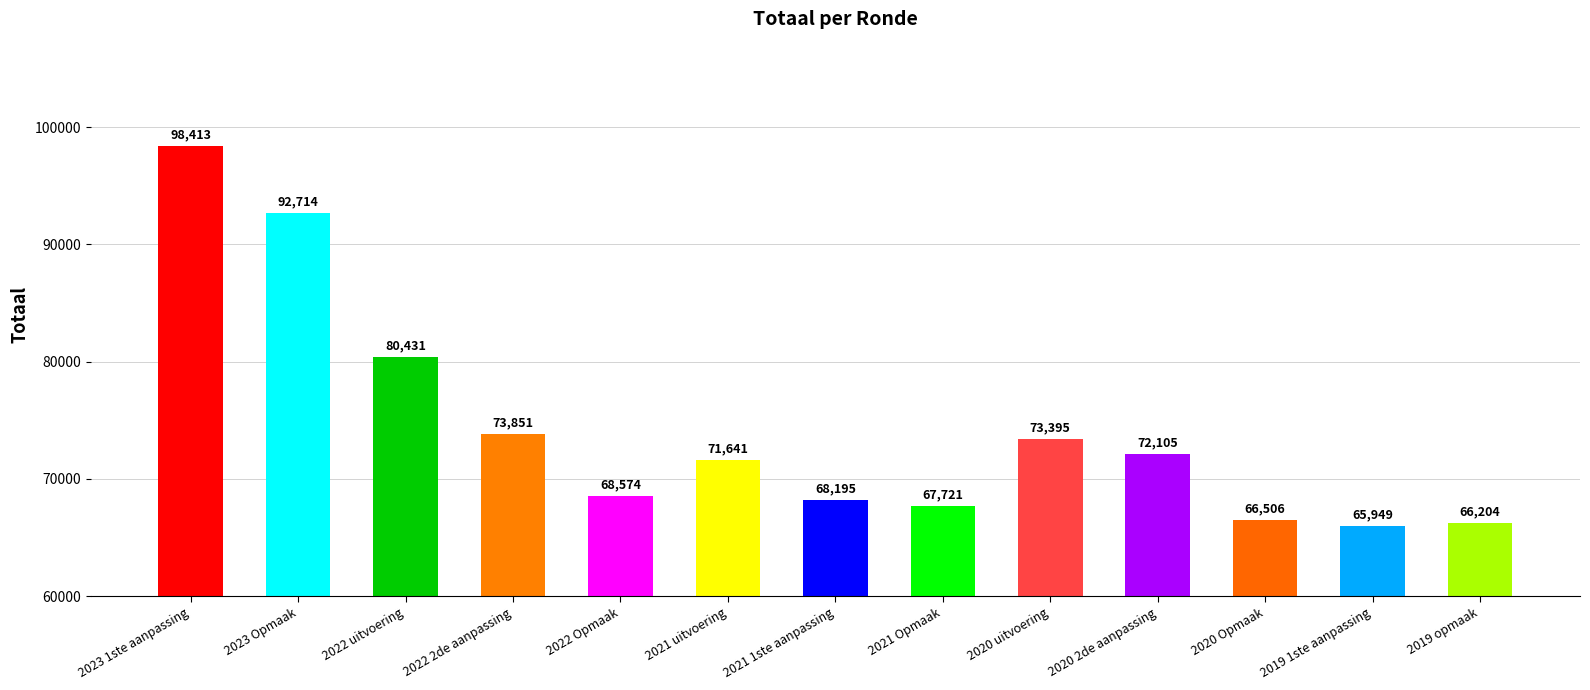

What is the sum of the values at 2020 2de aanpassing and 2020 Opmaak?

138611